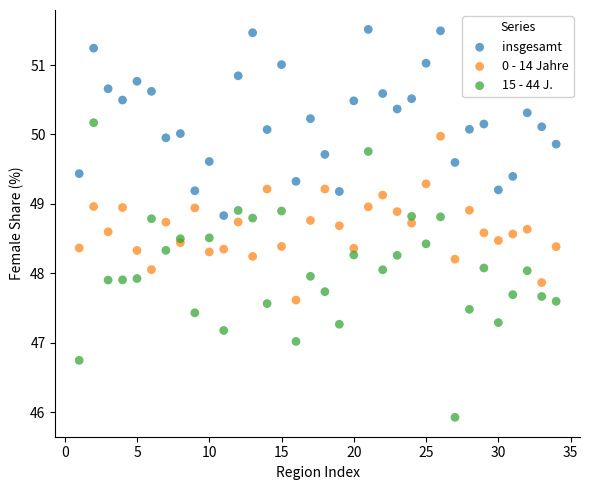

What are all the series names shown in the legend?

insgesamt, 0 - 14 Jahre, 15 - 44 J.